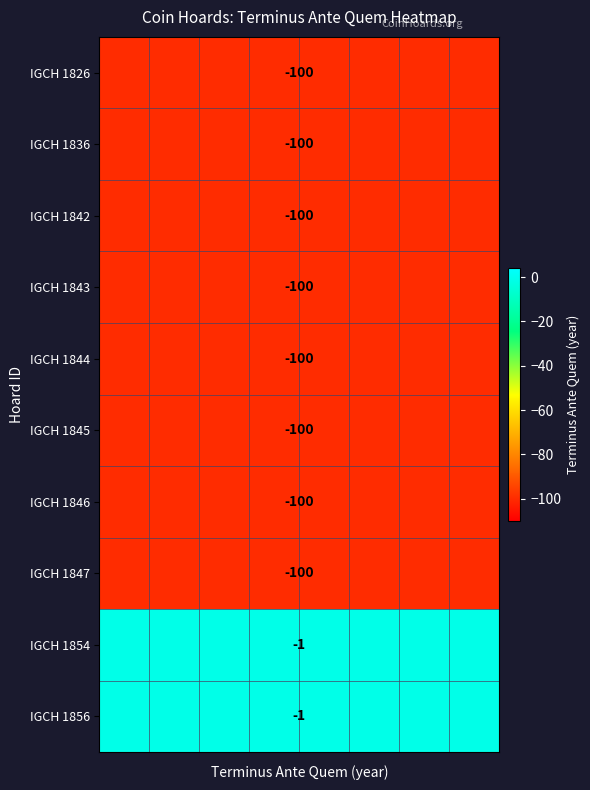

What is the total value across all series at 4?

-802